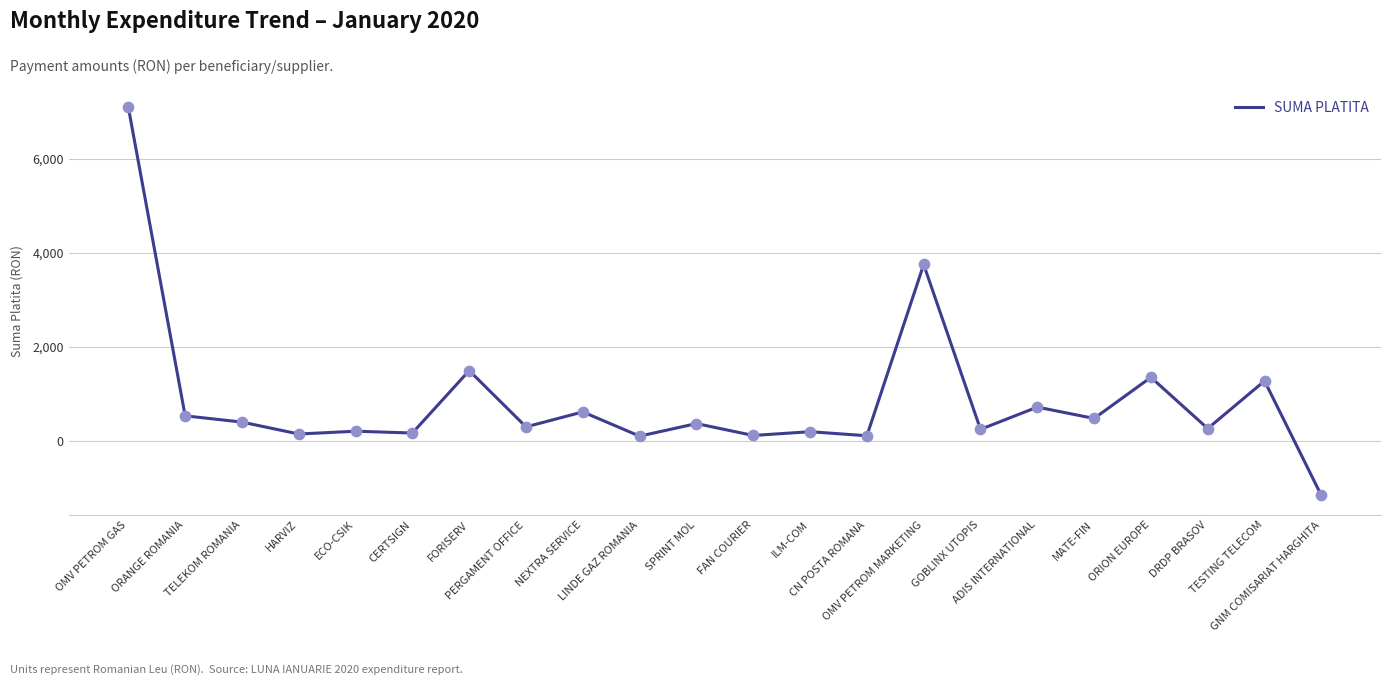

What is the change in value from ADIS INTERNATIONAL to ORION EUROPE?

+633.6